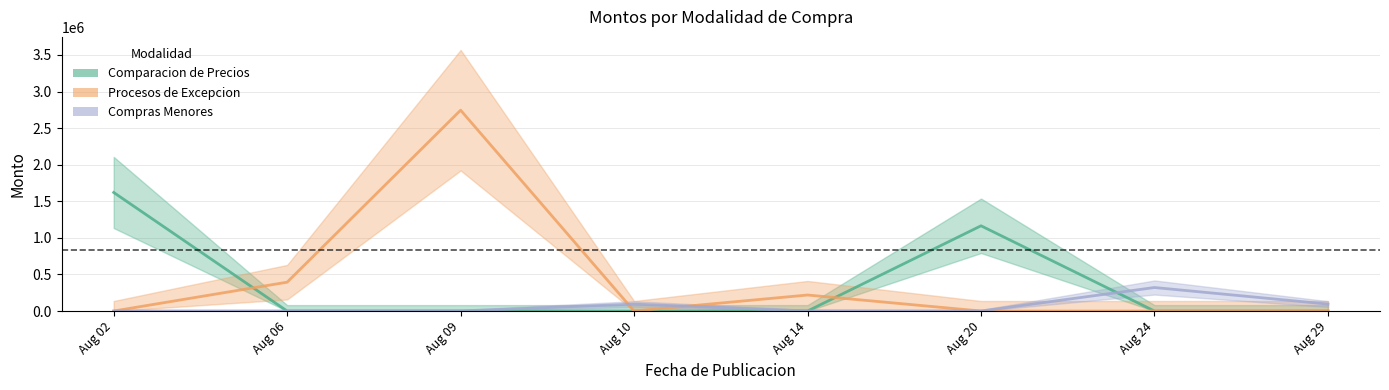

Where is the first local maximum for Comparacion de Precios?

Aug 20